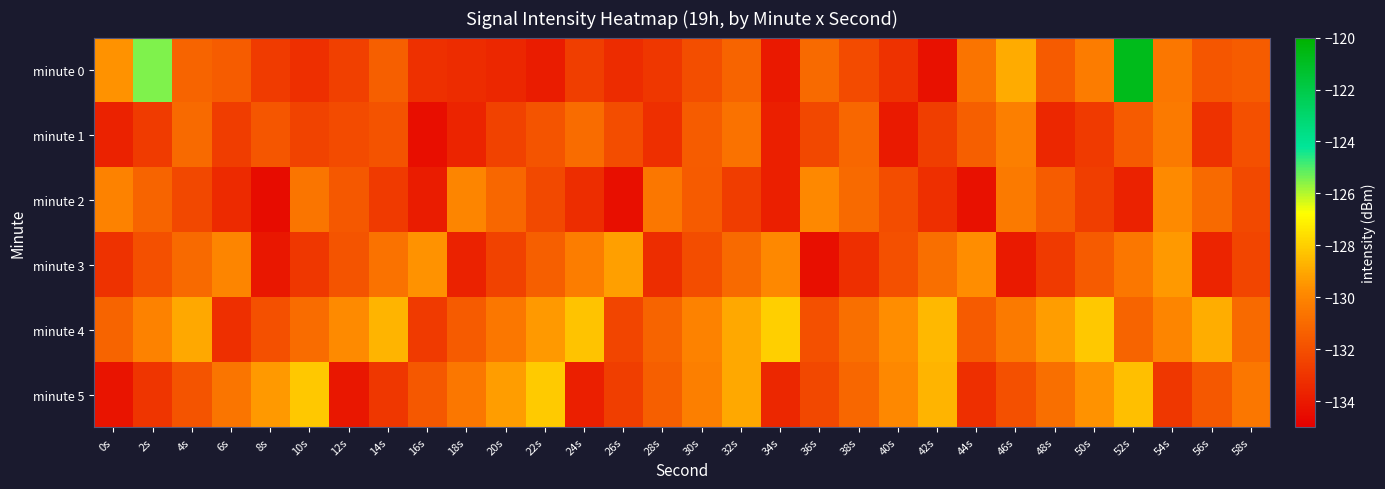

Reading left to right, what are all the values shown in this chart?

minute 0: 0s=-129.6	2s=-125.5	4s=-131.2	6s=-131.5	8s=-132.8	10s=-133.2	12s=-132.5	14s=-131.4	16s=-133.1	18s=-133.3	20s=-133.5	22s=-133.9	24s=-132.6	26s=-133.4	28s=-132.9	30s=-132.1	32s=-131.2	34s=-134.1	36s=-131.0	38s=-132.1	40s=-133.1	42s=-134.3	44s=-130.6	46s=-128.9	48s=-131.6	50s=-130.4	52s=-120.8	54s=-130.5	56s=-131.7	58s=-131.5
minute 1: 0s=-133.7	2s=-132.7	4s=-131.0	6s=-132.7	8s=-131.8	10s=-132.5	12s=-132.2	14s=-131.9	16s=-134.5	18s=-133.6	20s=-132.5	22s=-131.8	24s=-130.9	26s=-132.1	28s=-133.2	30s=-131.5	32s=-130.7	34s=-133.8	36s=-132.3	38s=-131.1	40s=-134.0	42s=-132.6	44s=-131.4	46s=-130.2	48s=-133.5	50s=-132.8	52s=-131.6	54s=-130.4	56s=-133.1	58s=-132.0
minute 2: 0s=-130.1	2s=-131.2	4s=-132.3	6s=-133.4	8s=-134.5	10s=-130.6	12s=-131.7	14s=-132.8	16s=-133.9	18s=-130.0	20s=-131.1	22s=-132.2	24s=-133.3	26s=-134.4	28s=-130.5	30s=-131.6	32s=-132.7	34s=-133.8	36s=-129.9	38s=-131.0	40s=-132.1	42s=-133.2	44s=-134.3	46s=-130.4	48s=-131.5	50s=-132.6	52s=-133.7	54s=-129.8	56s=-131.0	58s=-132.2
minute 3: 0s=-133.1	2s=-132.0	4s=-131.0	6s=-130.0	8s=-134.1	10s=-132.9	12s=-131.8	14s=-130.7	16s=-129.6	18s=-133.7	20s=-132.5	22s=-131.4	24s=-130.3	26s=-129.2	28s=-133.3	30s=-132.1	32s=-131.0	34s=-129.9	36s=-134.4	38s=-133.2	40s=-132.0	42s=-130.8	44s=-129.7	46s=-134.0	48s=-132.8	50s=-131.6	52s=-130.5	54s=-129.4	56s=-133.6	58s=-132.4
minute 4: 0s=-131.2	2s=-130.1	4s=-129.0	6s=-133.2	8s=-132.0	10s=-130.9	12s=-129.8	14s=-128.7	16s=-132.8	18s=-131.6	20s=-130.5	22s=-129.4	24s=-128.3	26s=-132.4	28s=-131.2	30s=-130.1	32s=-129.0	34s=-128.0	36s=-132.0	38s=-130.8	40s=-129.7	42s=-128.6	44s=-131.6	46s=-130.4	48s=-129.3	50s=-128.2	52s=-131.2	54s=-130.0	56s=-128.9	58s=-131.0
minute 5: 0s=-134.2	2s=-133.0	4s=-131.8	6s=-130.6	8s=-129.4	10s=-128.2	12s=-134.1	14s=-132.9	16s=-131.7	18s=-130.5	20s=-129.3	22s=-128.1	24s=-133.8	26s=-132.6	28s=-131.4	30s=-130.2	32s=-129.0	34s=-133.5	36s=-132.3	38s=-131.1	40s=-129.9	42s=-128.7	44s=-133.2	46s=-132.0	48s=-130.8	50s=-129.6	52s=-128.4	54s=-132.9	56s=-131.7	58s=-130.5